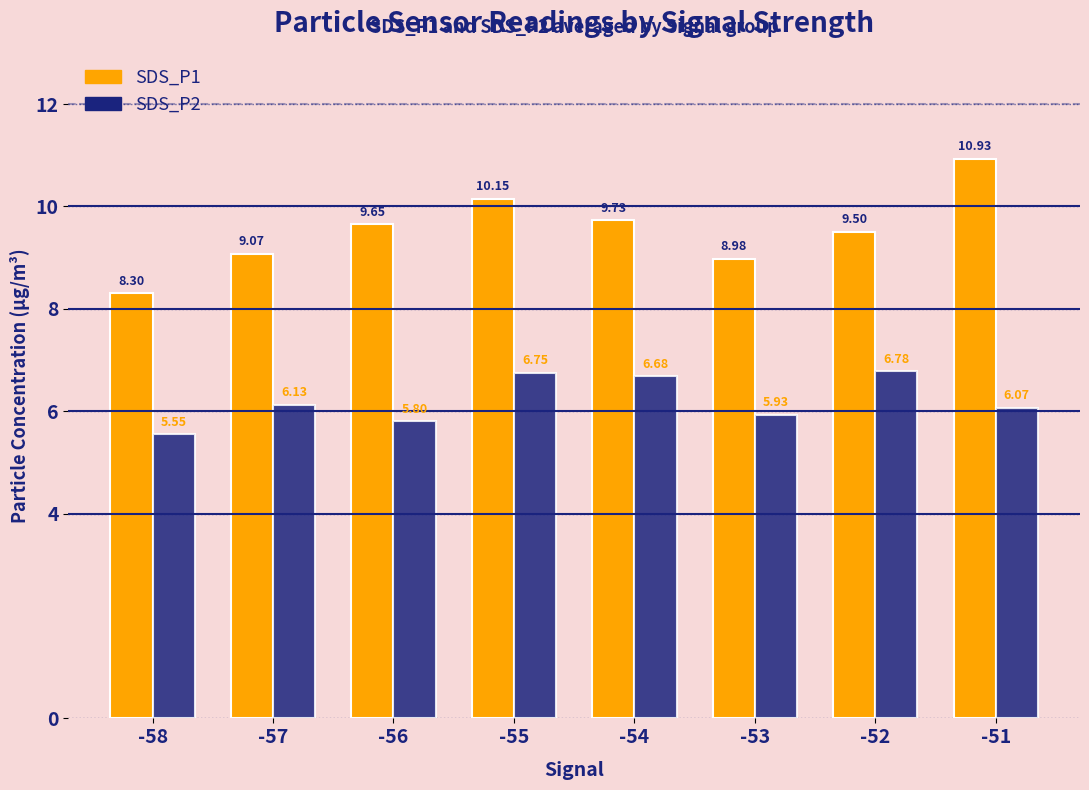

At how many categories does at least one series exceed 5?

8